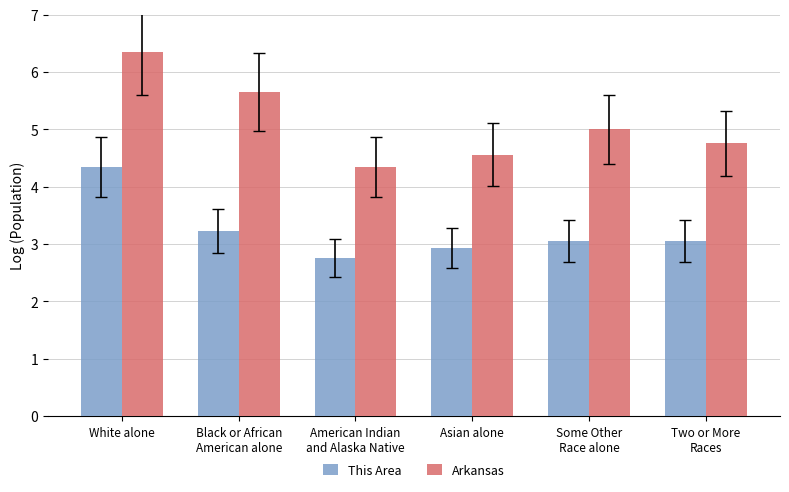

What is the difference between the highest and lowest values at American Indian
and Alaska Native?

1.6